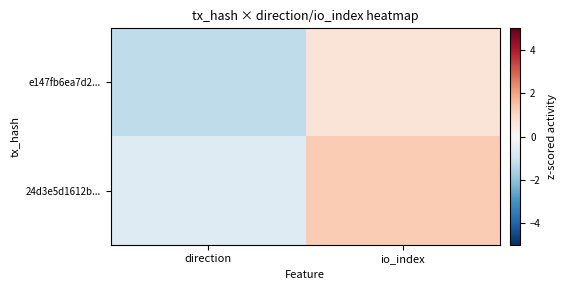

Reading left to right, extract all data points from this chart.

e147fb6ea7d2...: direction=-1.3	io_index=0.6
24d3e5d1612b...: direction=-0.6	io_index=1.3